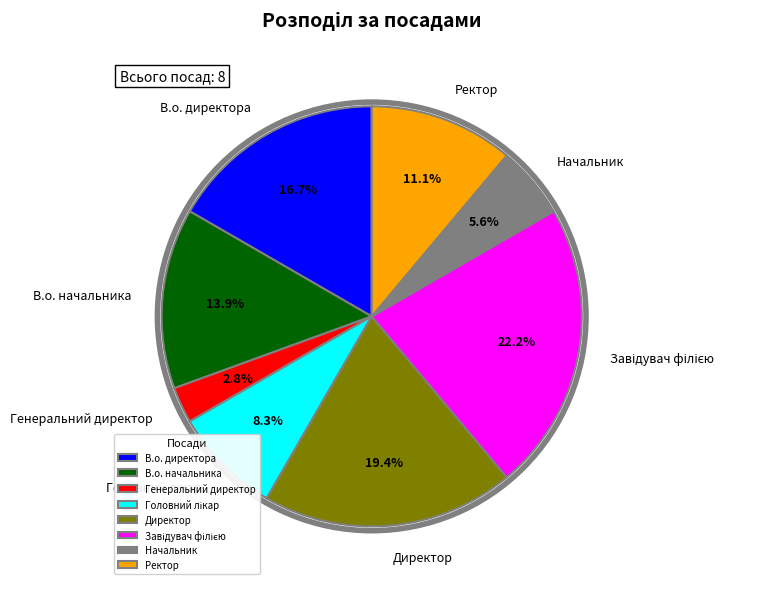

Does Генеральний директор account for over 50% of the chart?

No